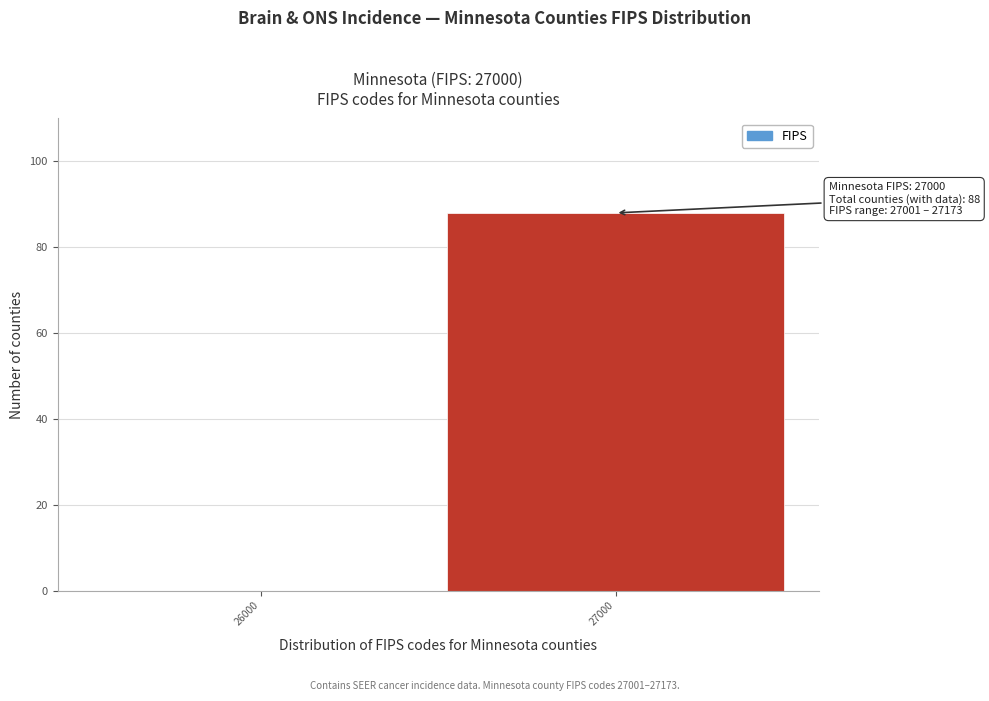

Reading right to left, extract all data points from this chart.

27000=88	26000=0